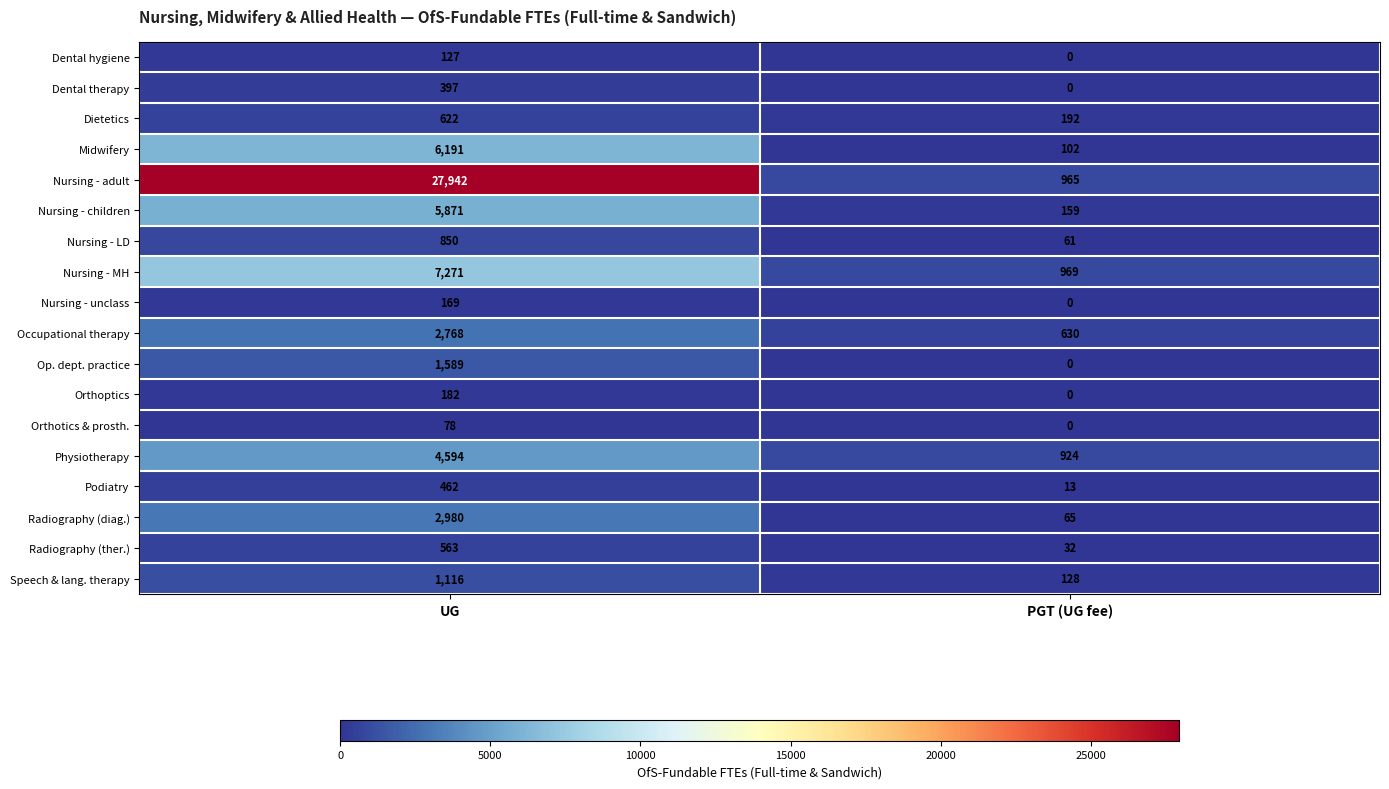

What is the sum of all Nursing - children values?

6030